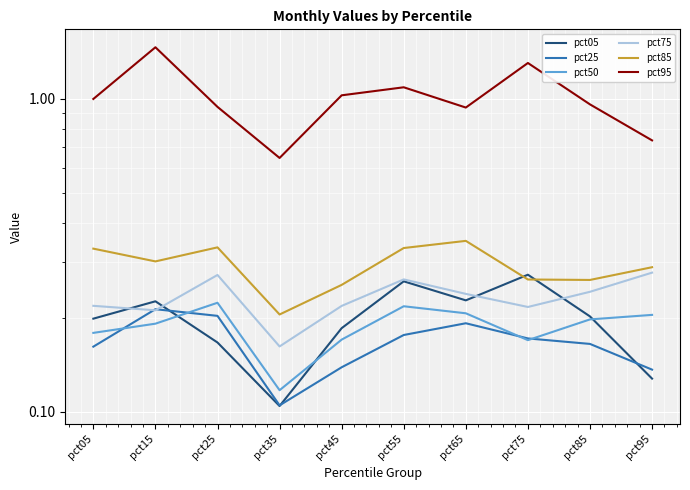

Which series has the largest total across all categories?

pct95